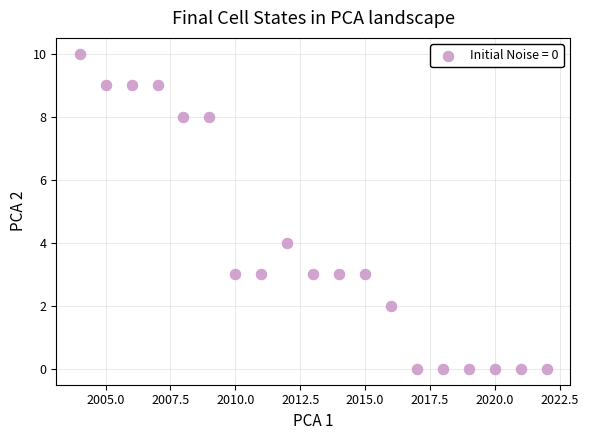

What is the range of Y values (max minus min)?

10